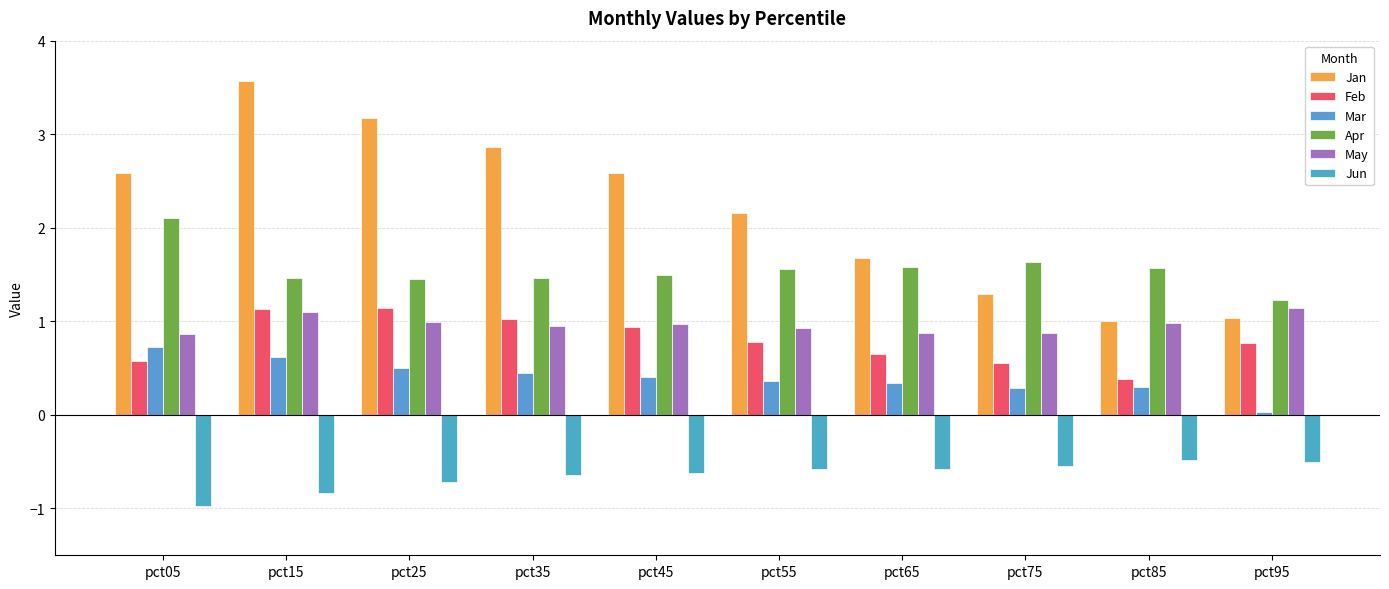

Rank the series at pct65 from highest to lowest value.

Jan, Apr, May, Feb, Mar, Jun